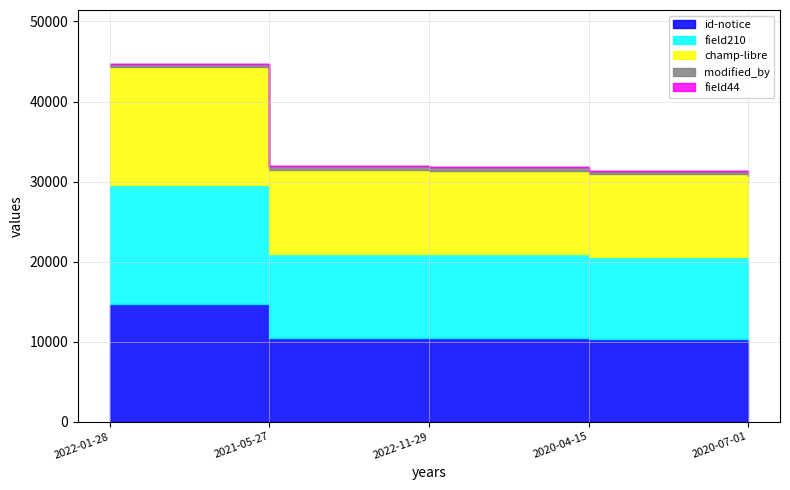

True or false: id-notice and field44 intersect in this chart.

False